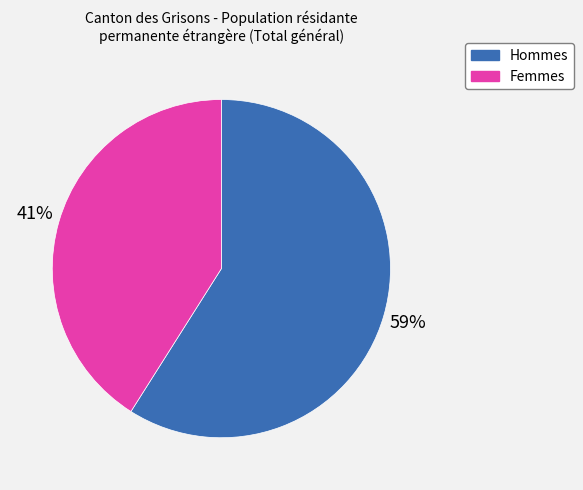

How many segments does this pie chart have?

2